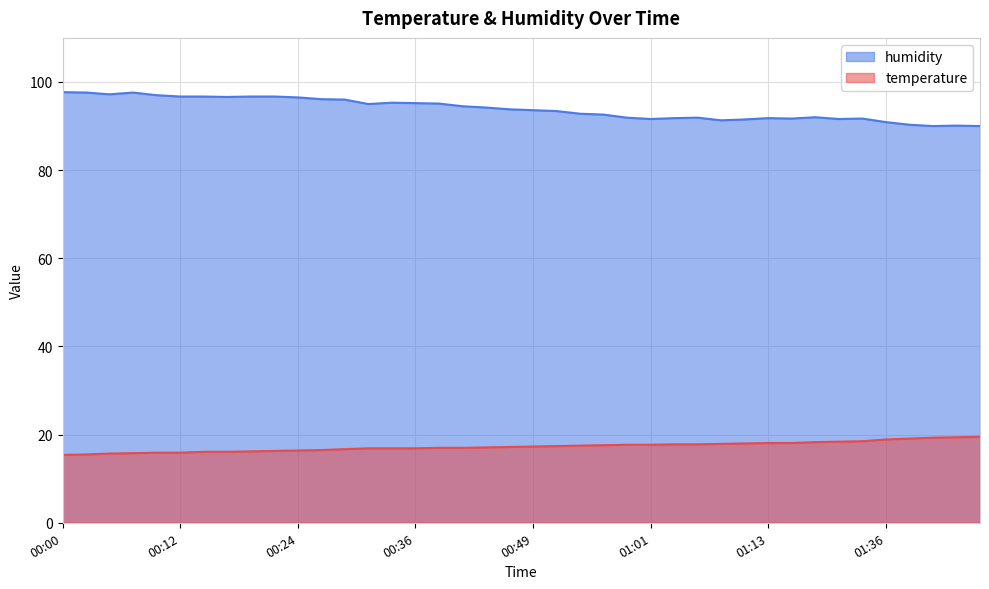

True or false: temperature and humidity cross at least once.

False